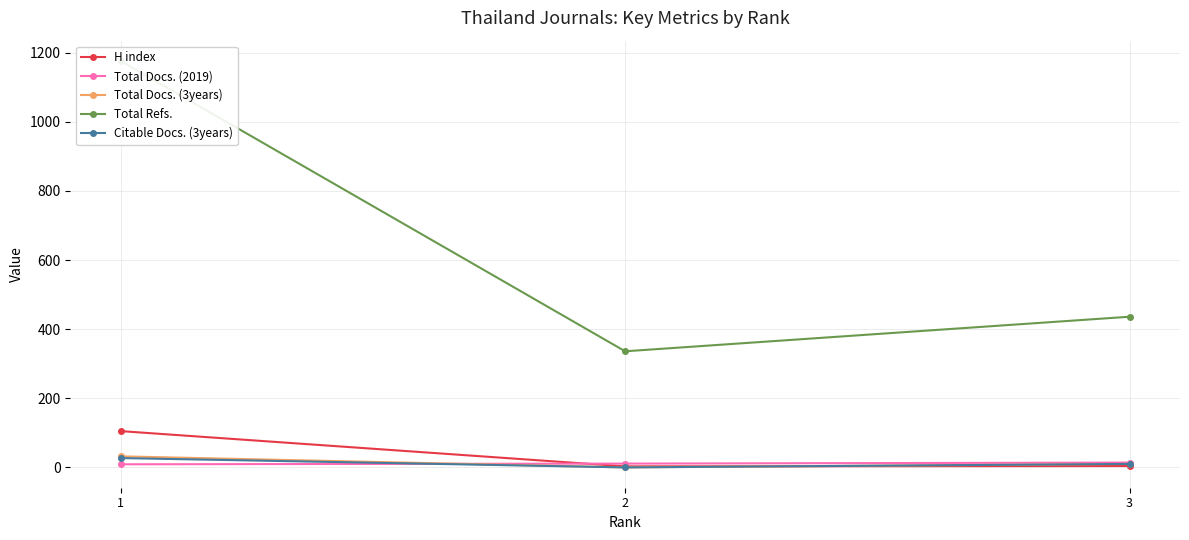

What is the difference between the maximum and minimum values in the Total Refs. series?

840